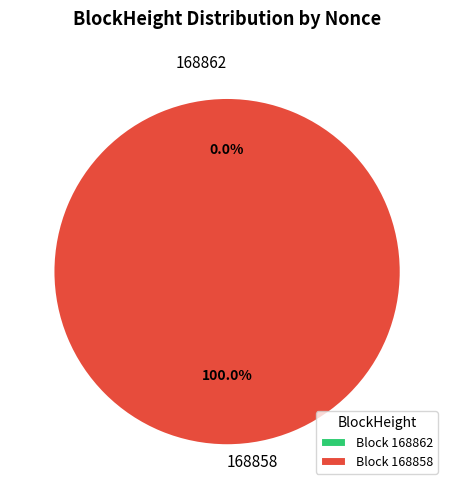

Which has a higher value, 168862 or 168858?

168858